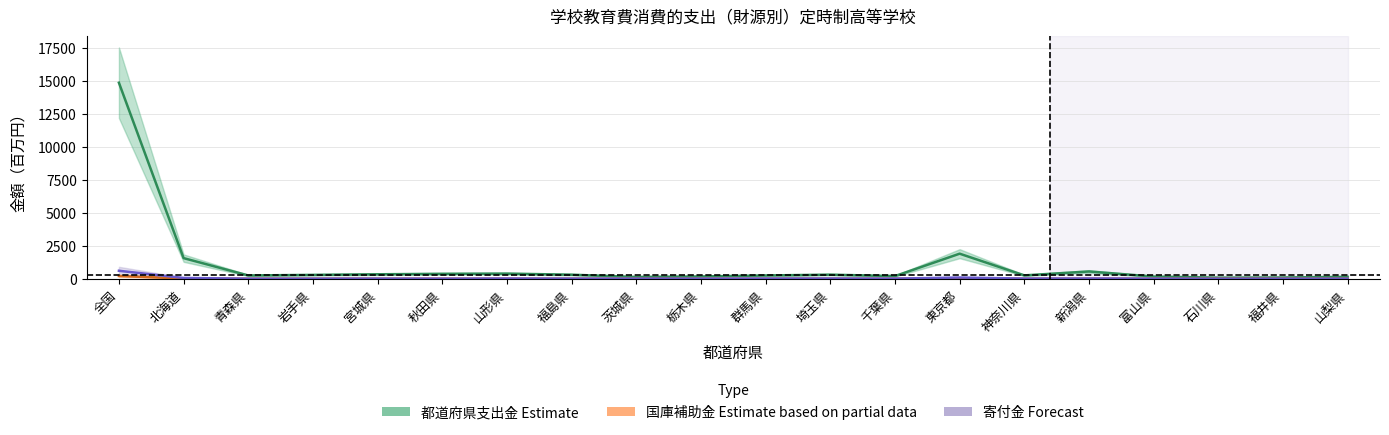

List the labels in order of 都道府県支出金 value, largest first.

全国, 東京都, 北海道, 新潟県, 山形県, 秋田県, 宮城県, 埼玉県, 福島県, 岩手県, 神奈川県, 青森県, 群馬県, 千葉県, 栃木県, 富山県, 山梨県, 茨城県, 福井県, 石川県